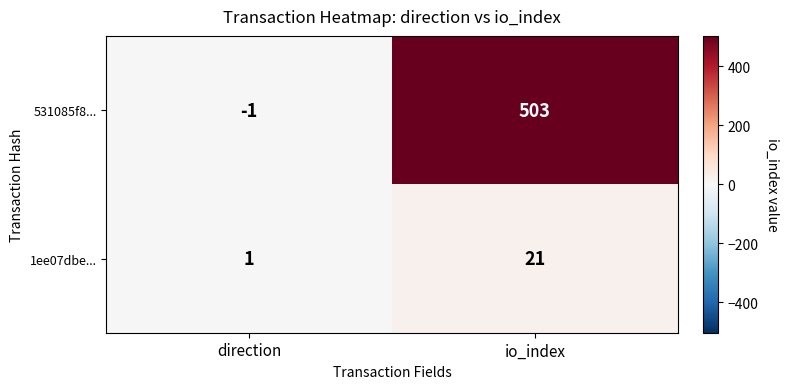

Where is 531085f8... nearest to the value 251?

direction